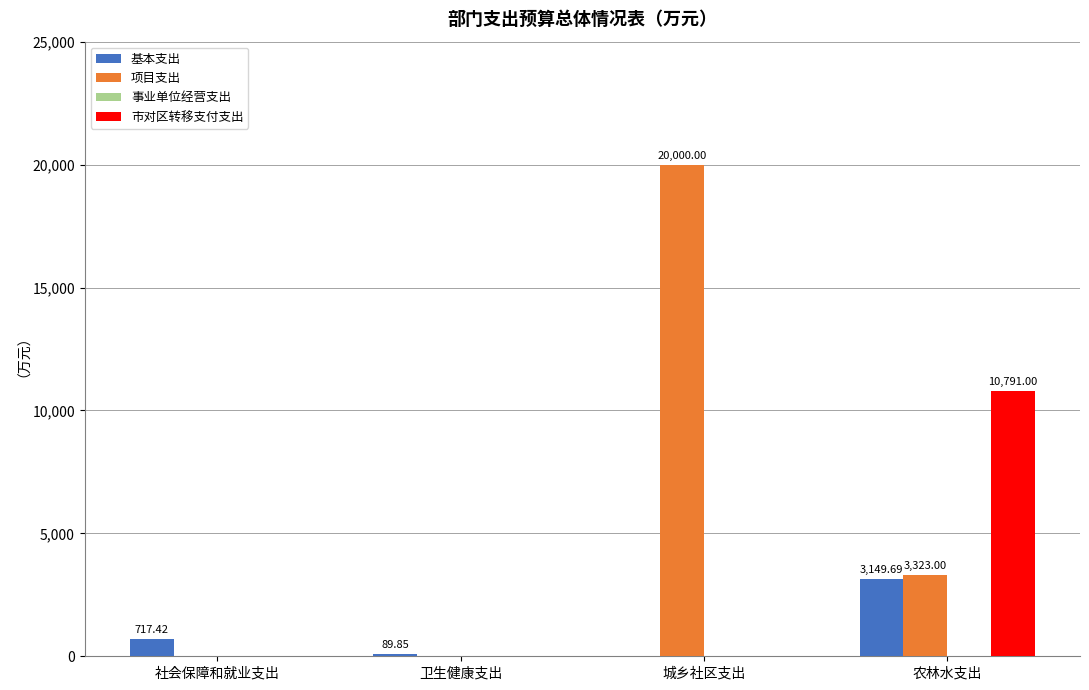

What is the sum of all 市对区转移支付支出 values?

10791.0